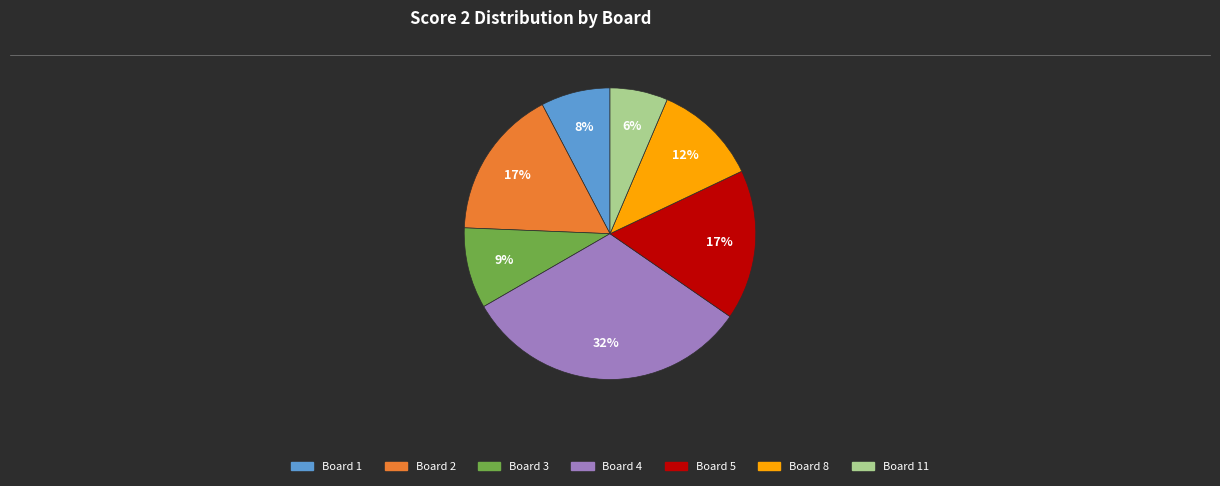

Is there any slice that represents more than half of the pie?

No